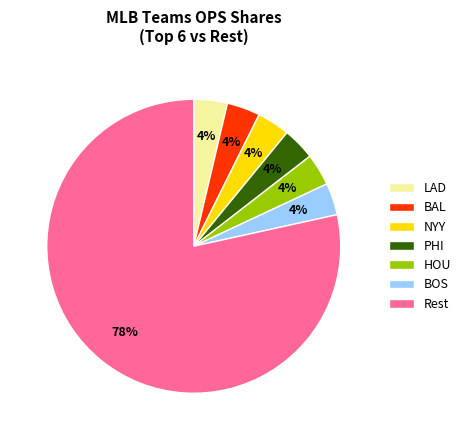

How many segments does this pie chart have?

7